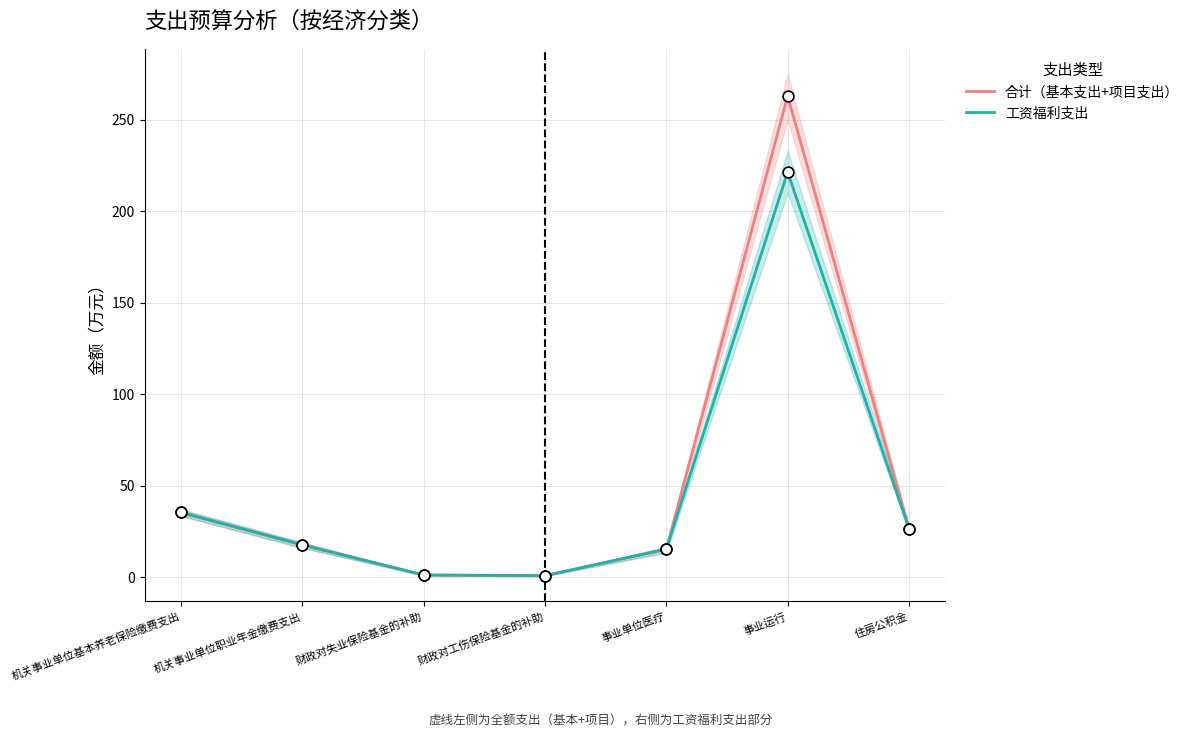

Which series has the largest total across all categories?

合计（基本支出+项目支出）